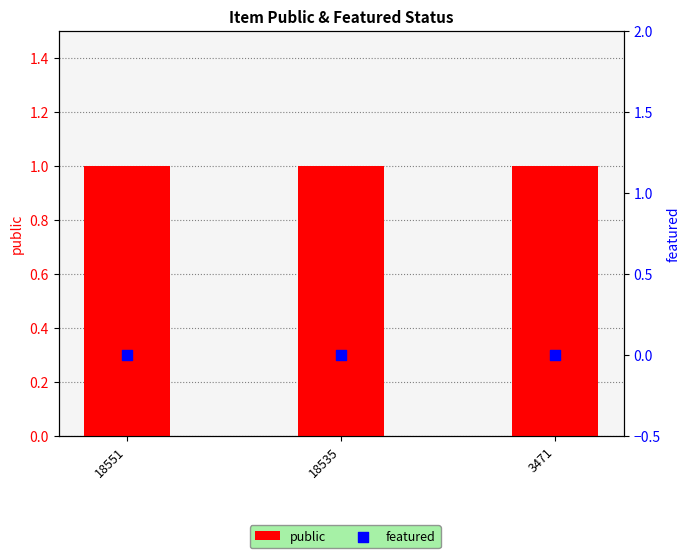

Which series reaches the maximum Y coordinate?

public